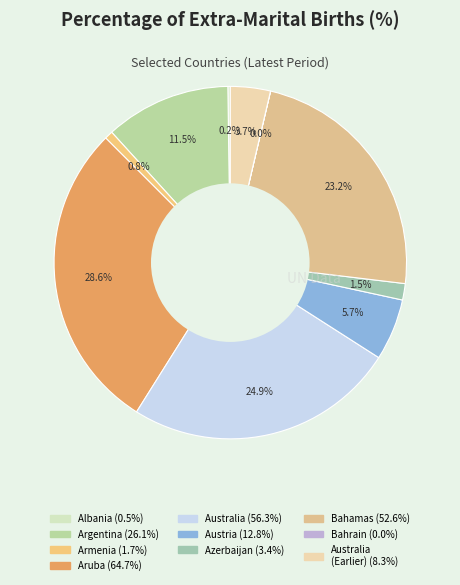

Is there a majority slice in this chart?

No